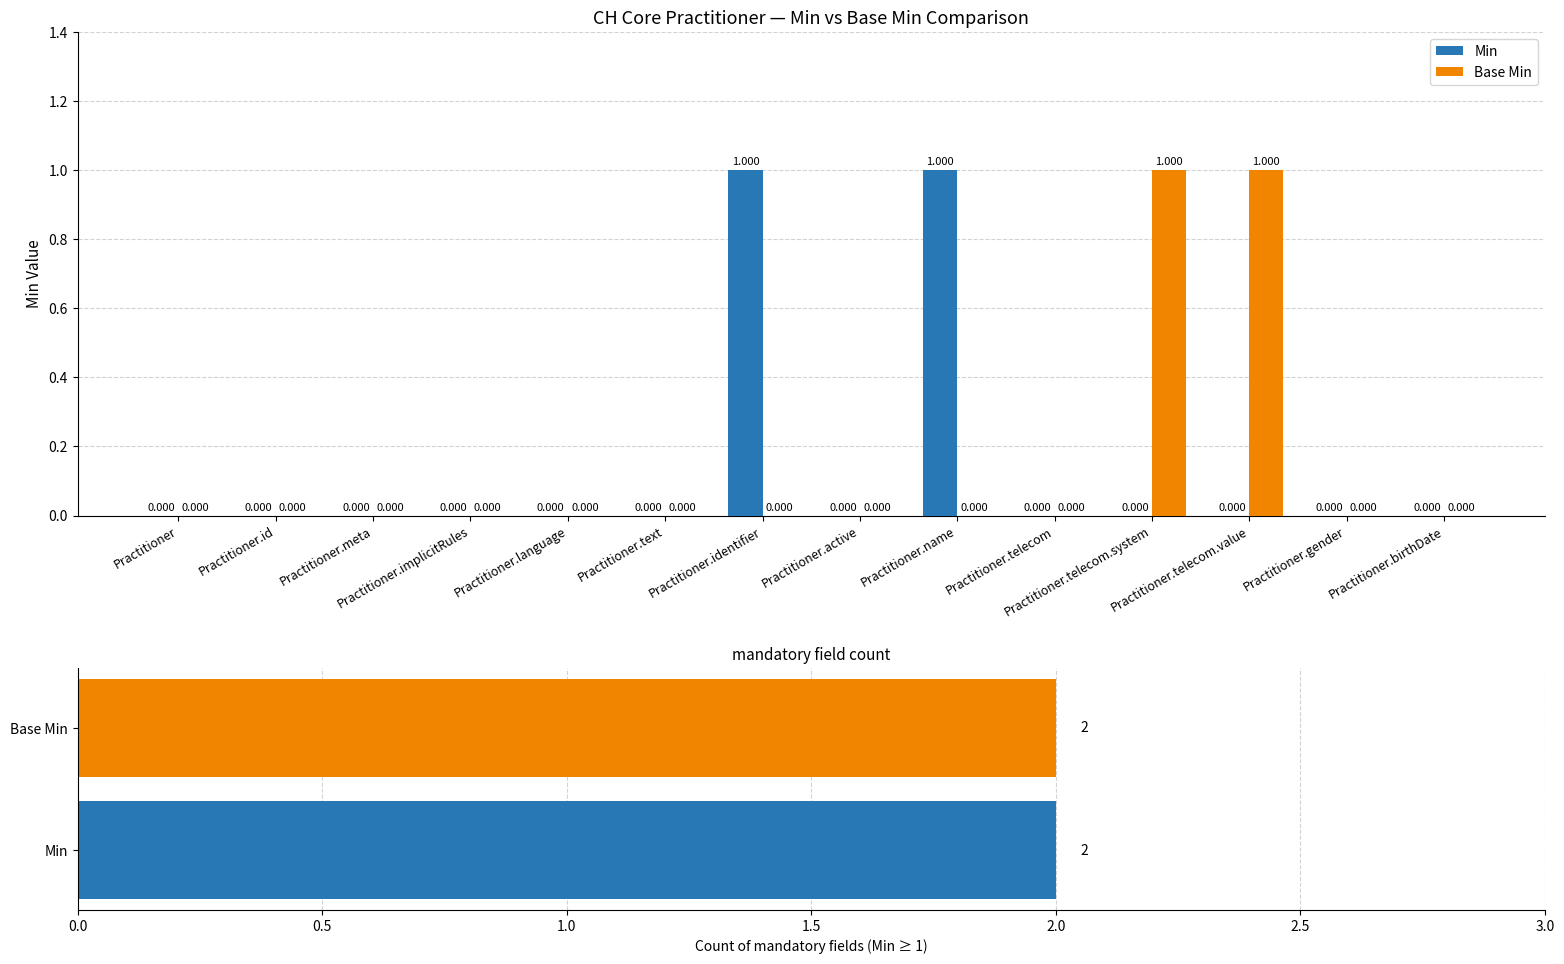

What is the sum of the Min values at Practitioner.identifier and Practitioner.active?

1